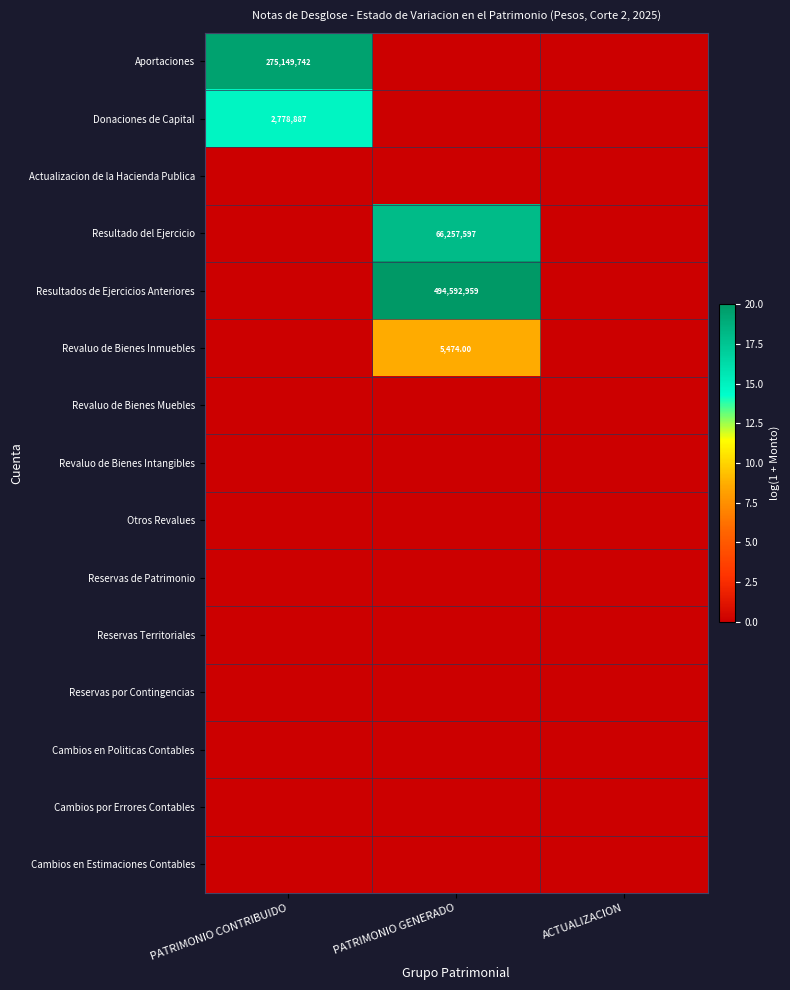

Rank the series by their maximum value, from highest to lowest.

Resultados de Ejercicios Anteriores, Aportaciones, Resultado del Ejercicio, Donaciones de Capital, Revaluo de Bienes Inmuebles, Actualizacion de la Hacienda Publica, Revaluo de Bienes Muebles, Revaluo de Bienes Intangibles, Otros Revalues, Reservas de Patrimonio, Reservas Territoriales, Reservas por Contingencias, Cambios en Politicas Contables, Cambios por Errores Contables, Cambios en Estimaciones Contables